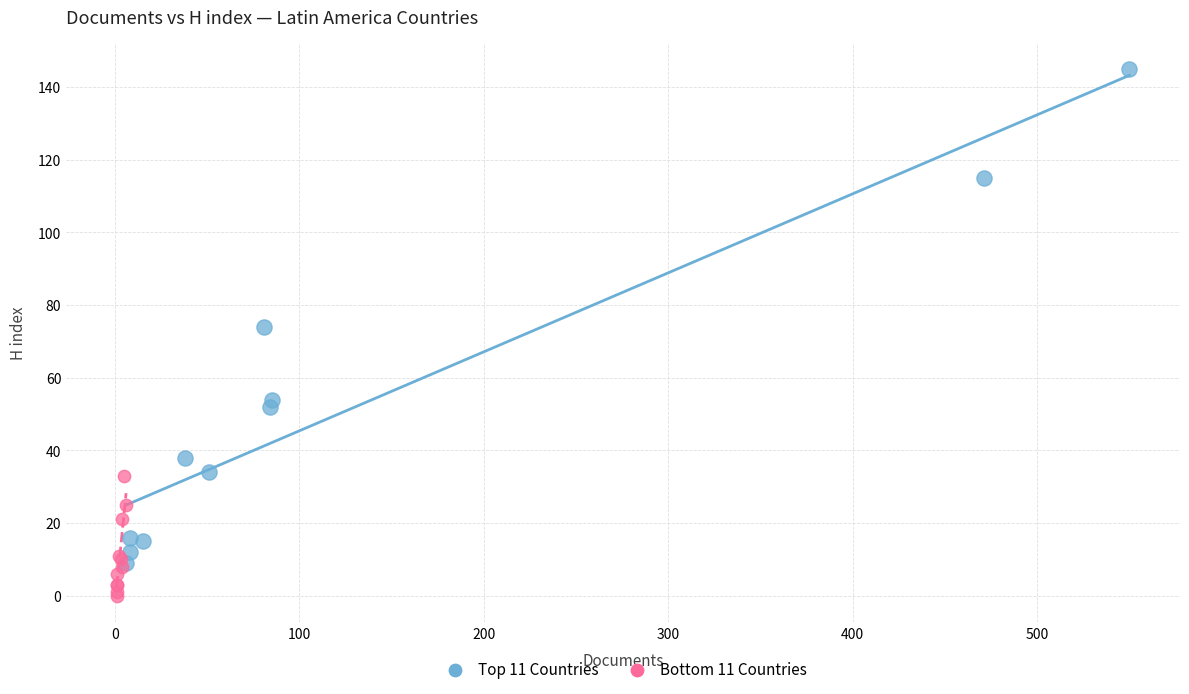

What are all the series names shown in the legend?

Top 11 Countries, Bottom 11 Countries